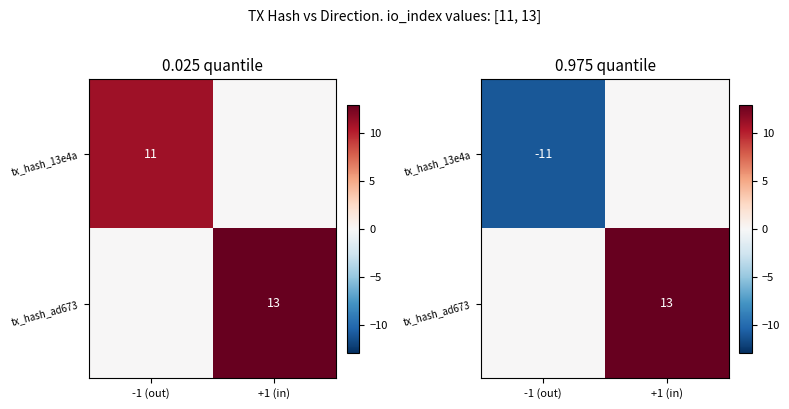

List the series in order of their overall mean, highest first.

tx_hash_ad673, tx_hash_13e4a